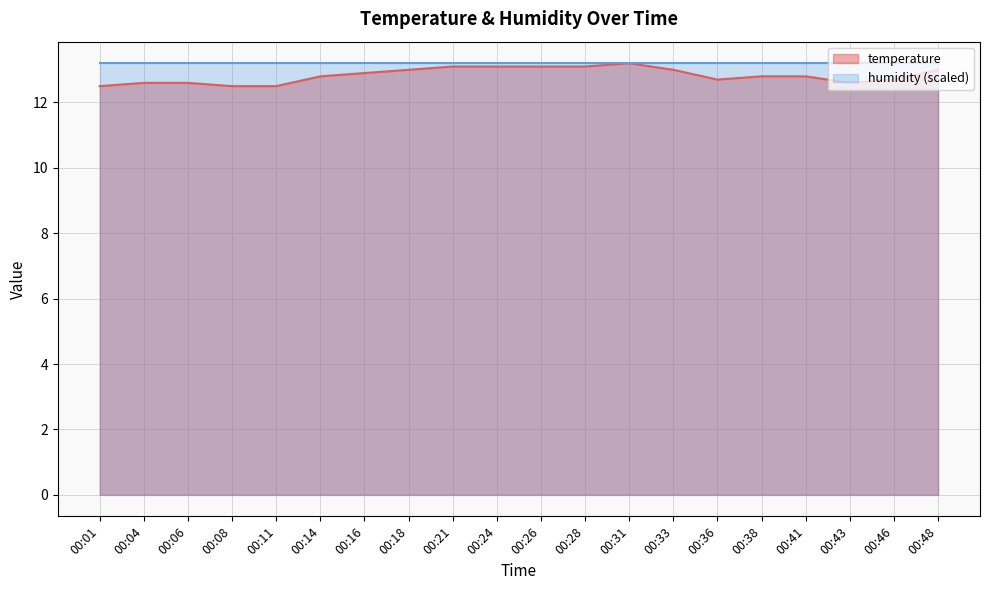

What is the lowest value of the humidity (scaled) series?

13.2